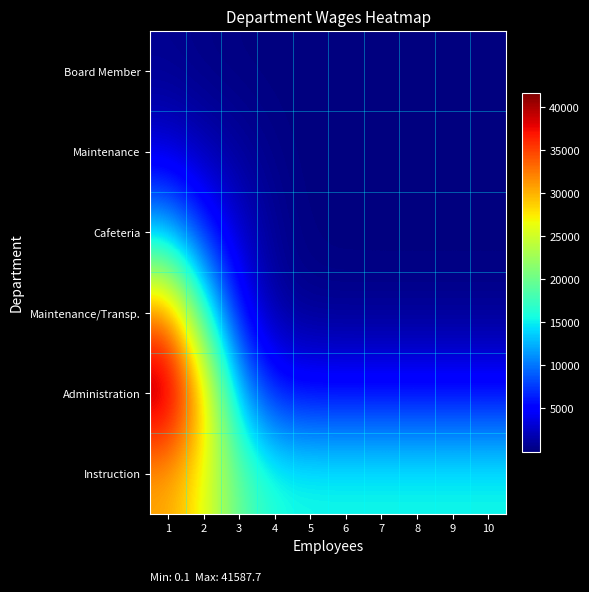

At which category does the chart reach its minimum across all series?

7